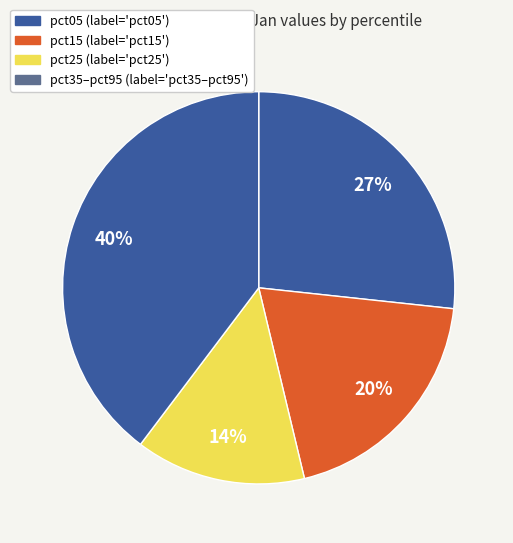

How many segments does this pie chart have?

4